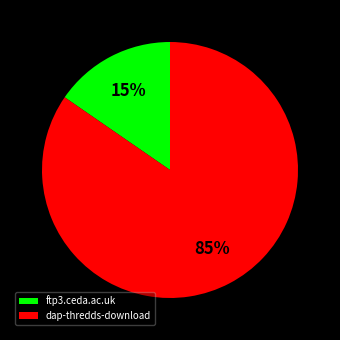

True or false: dap-thredds-download accounts for 71% of the total.

False